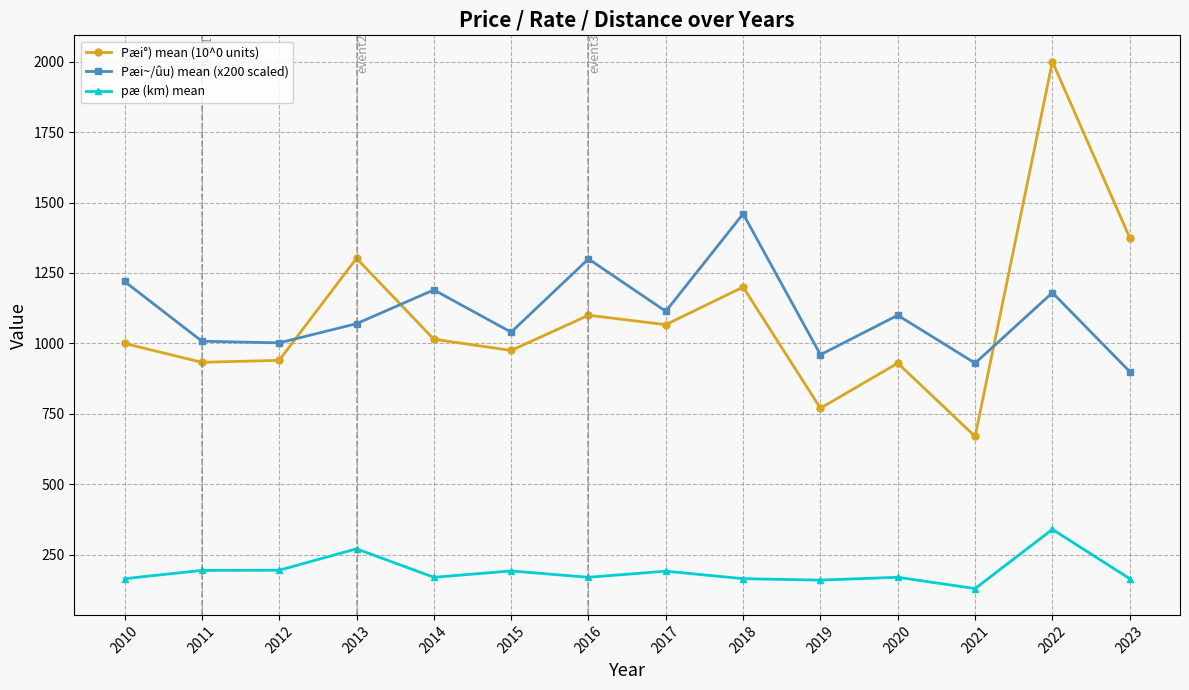

What is the difference between the maximum and minimum values in the pæ (km) mean series?

210.0